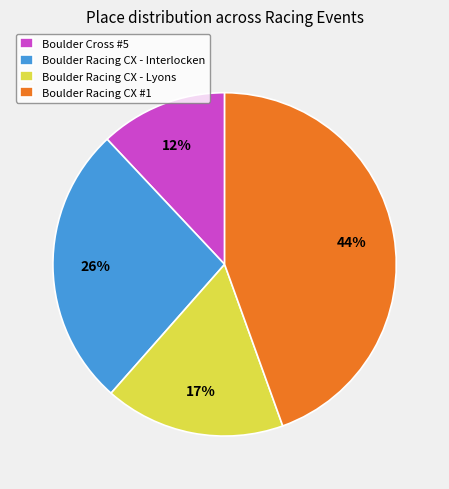

What is the largest slice in the pie chart?

Boulder Racing CX #1